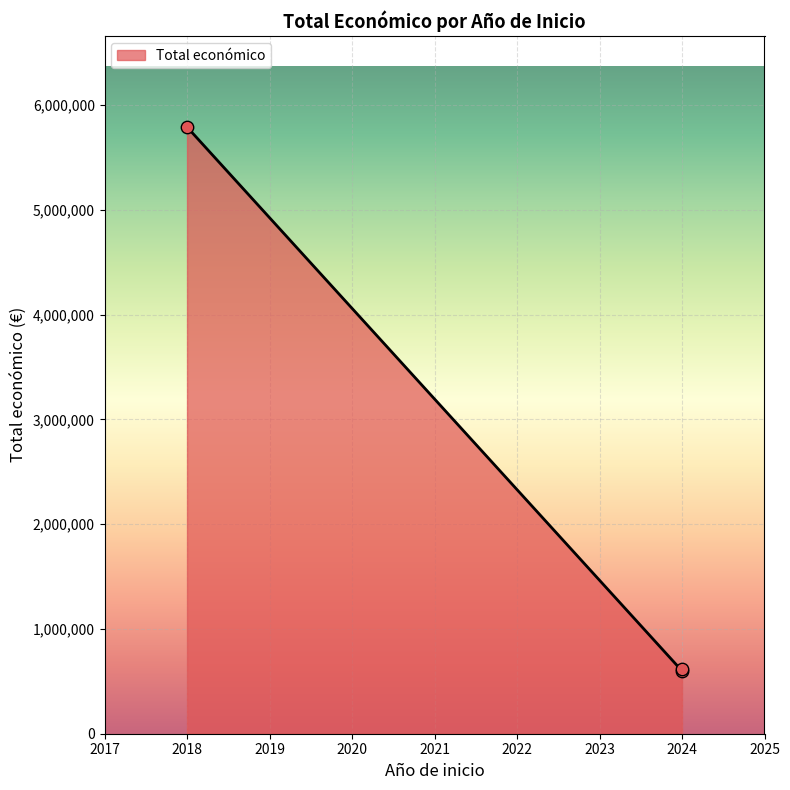

Between 2024 and 2024, which is larger?

2024